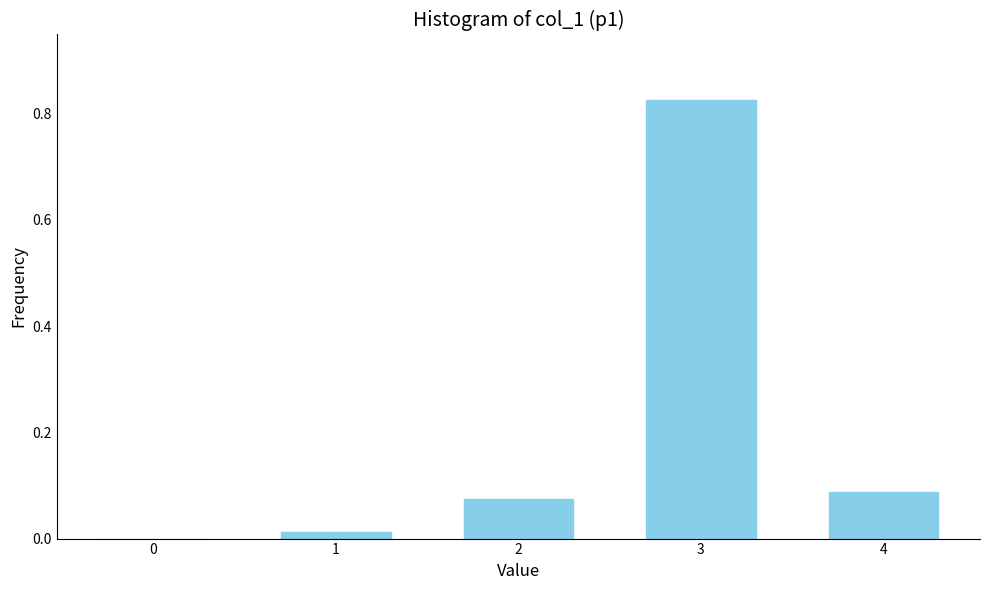

Which has a higher value, 3 or 2?

3